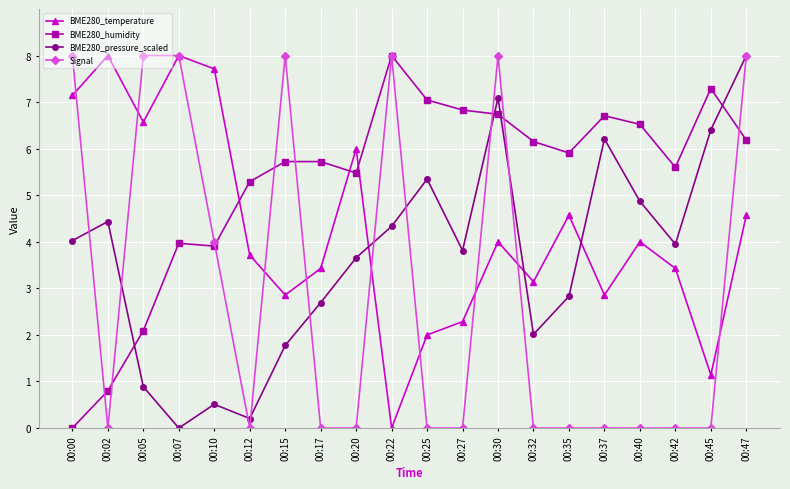

True or false: BME280_temperature and Signal cross at least once.

True